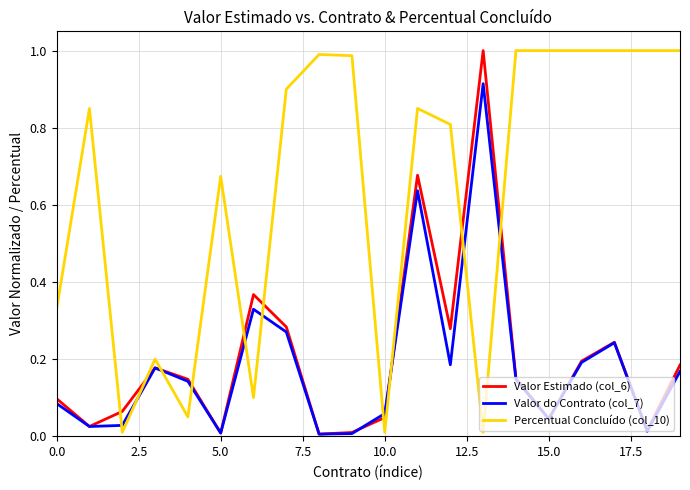

Which series has the largest total across all categories?

Percentual Concluído (col_10)